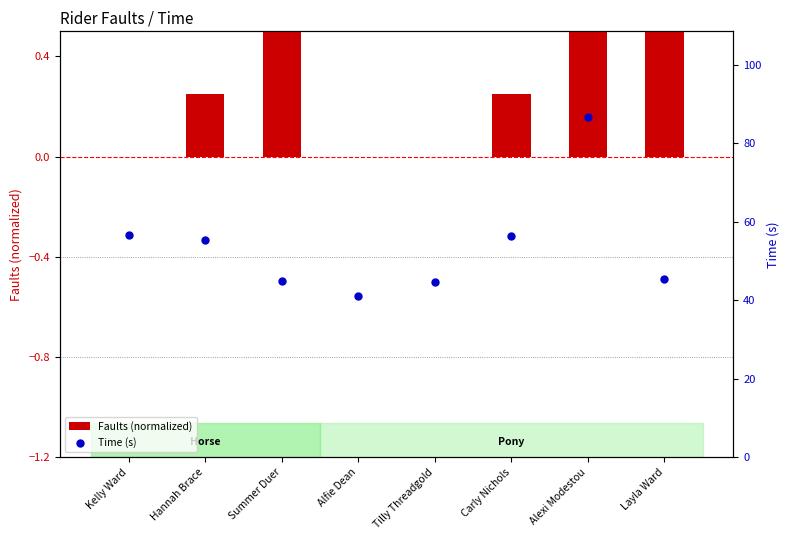

What are all the series names shown in the legend?

Faults (normalized), Time (s)